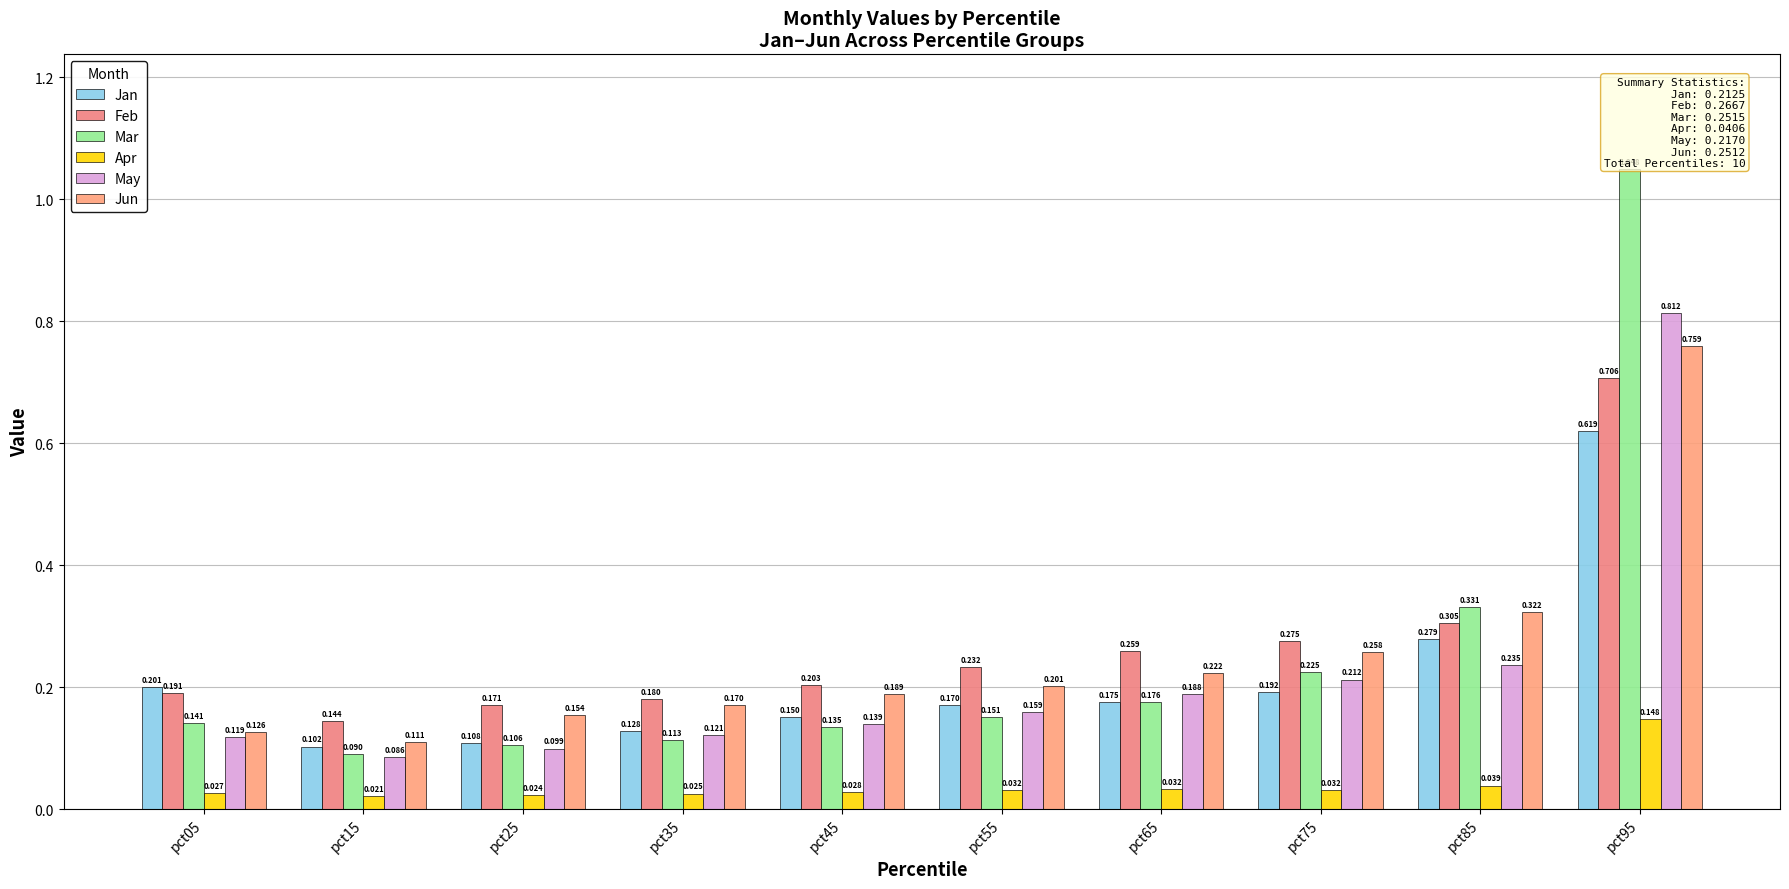

Which has a higher value, pct15 or pct25?

pct25